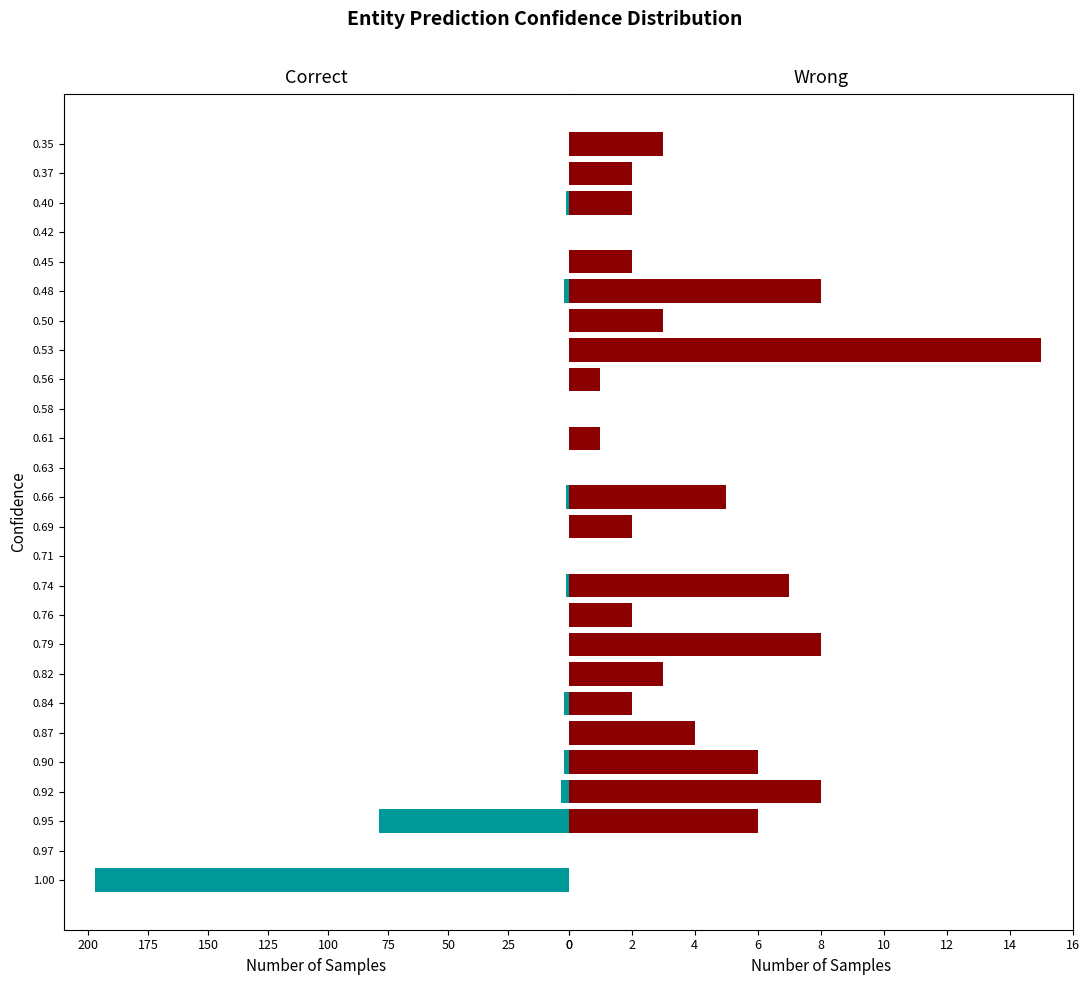

The value of Correct at 50 is 138. True or false?

False